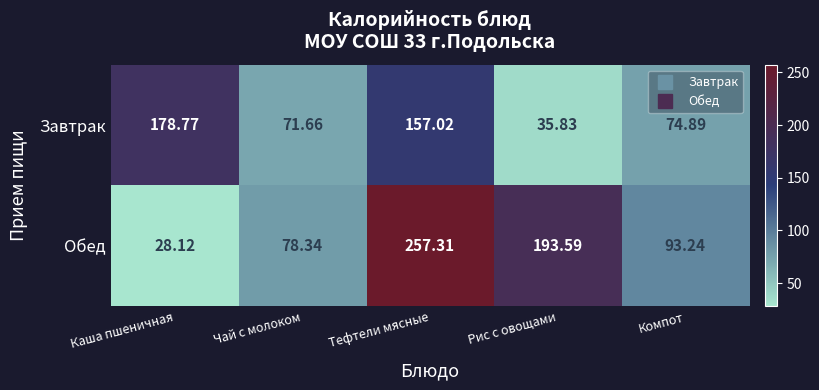

Count the number of data series in this chart.

2